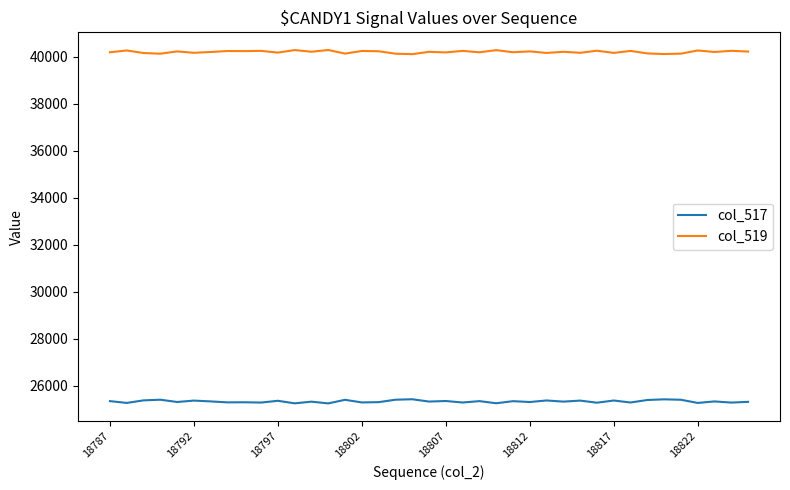

In col_519, how many points are lower than both neighbors (excluding endpoints)?

15